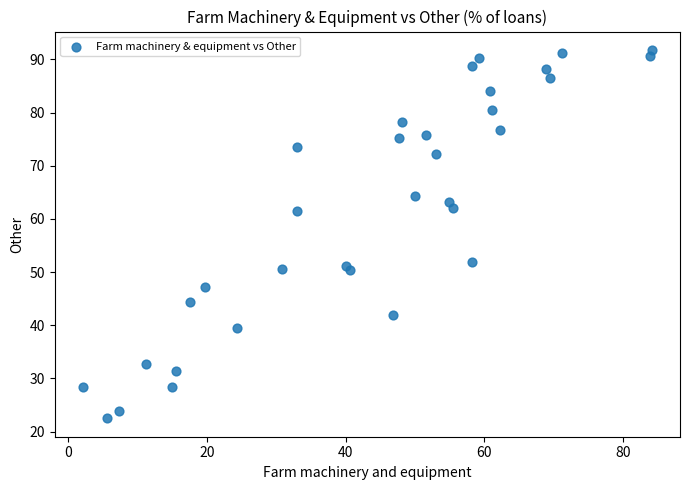

What is the range of X values (max minus min)?

82.0